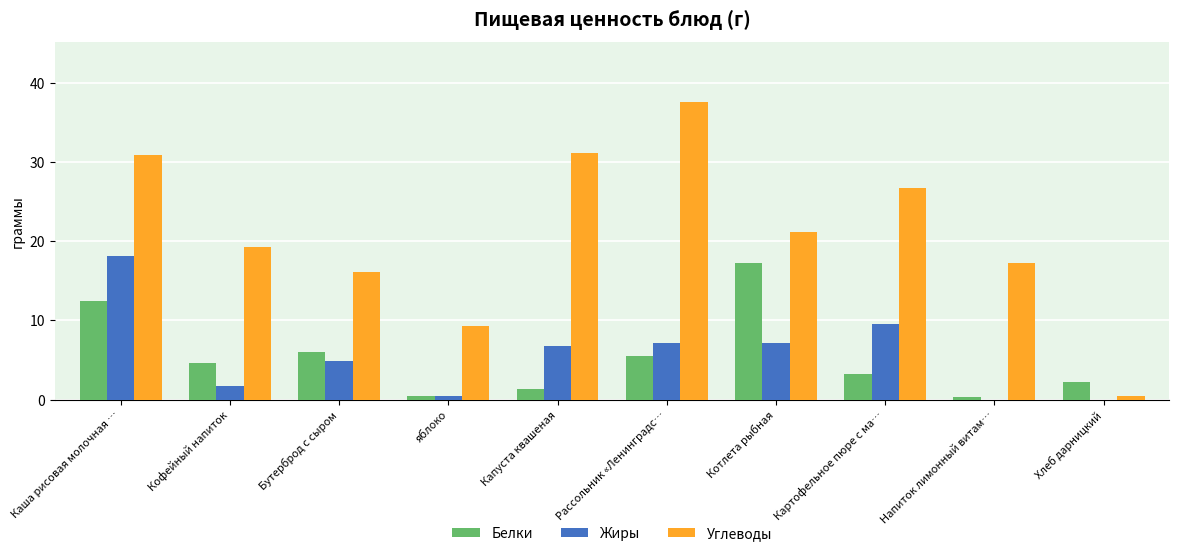

At which label does Жиры first exceed 6?

Каша рисовая молочная …